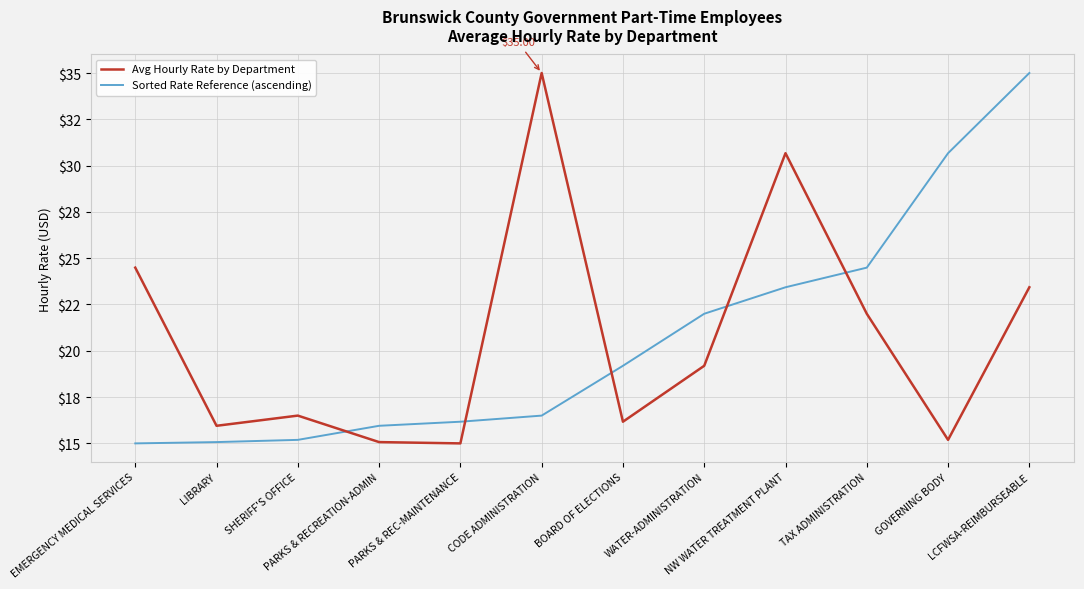

Does the chart display data point markers on the line(s)?

No